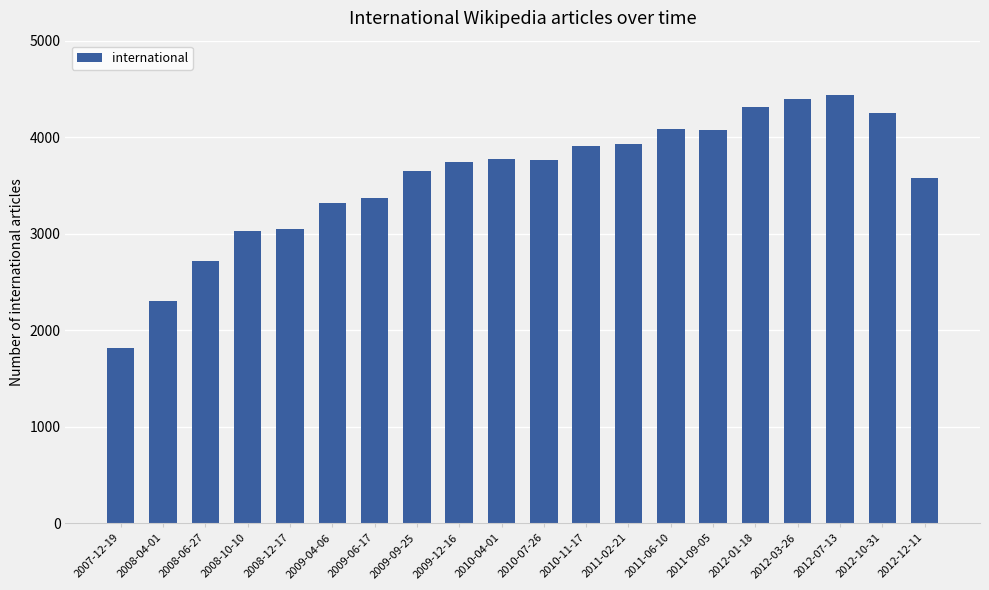

Are the bars grouped side by side (vs. stacked)?

No